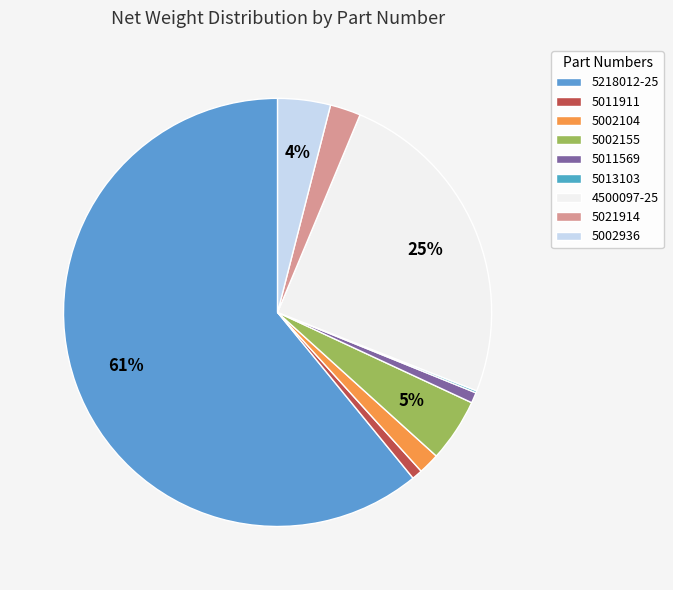

Does any single category account for the majority?

Yes